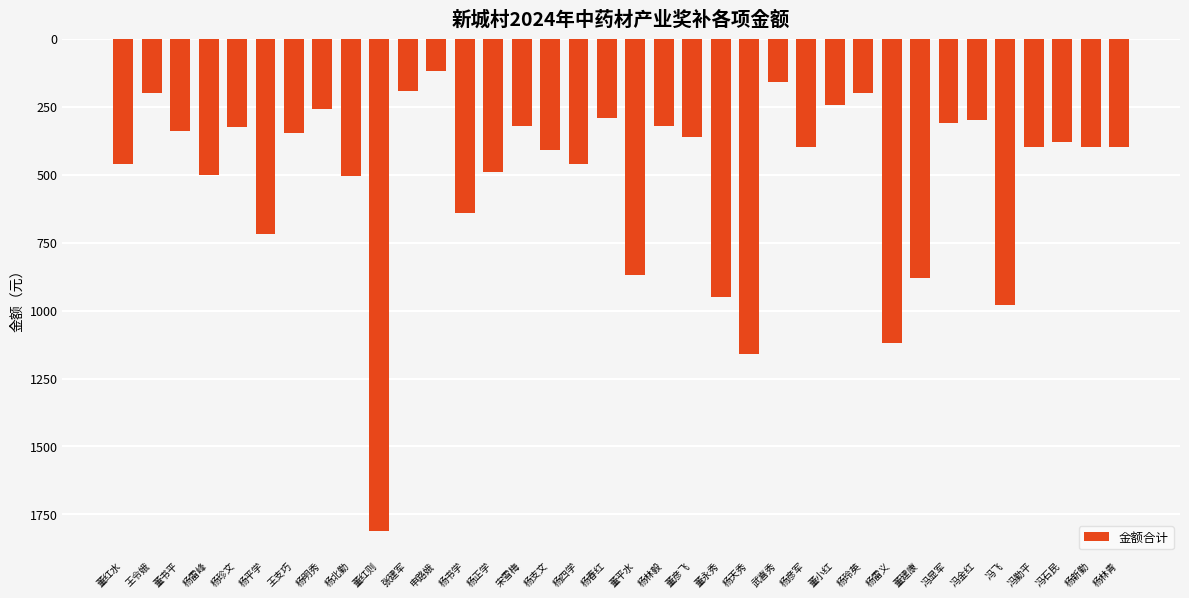

What is the sum of the values at 杨四学 and 杨正学?

950